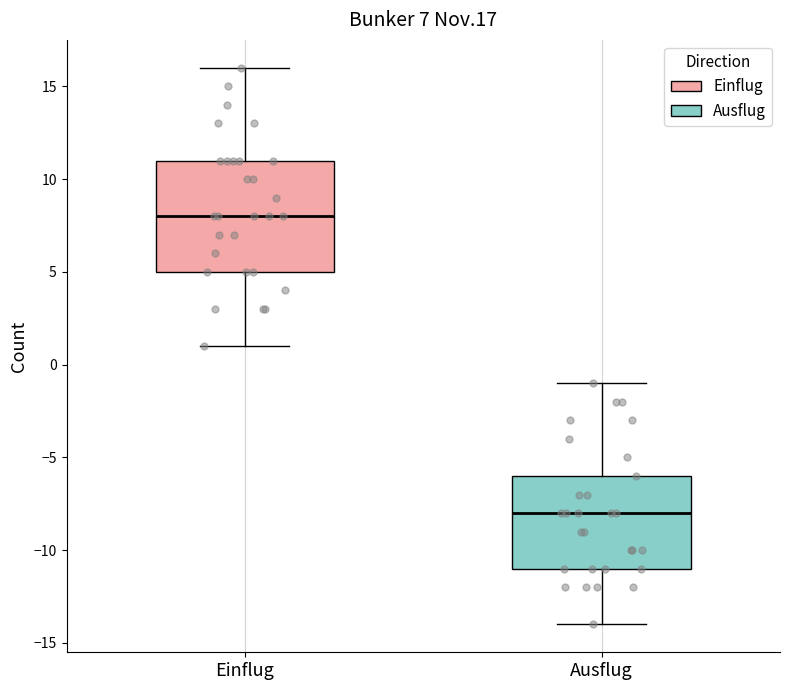

Comparing the boxes themselves (not the whiskers), which one is the tallest?

Einflug